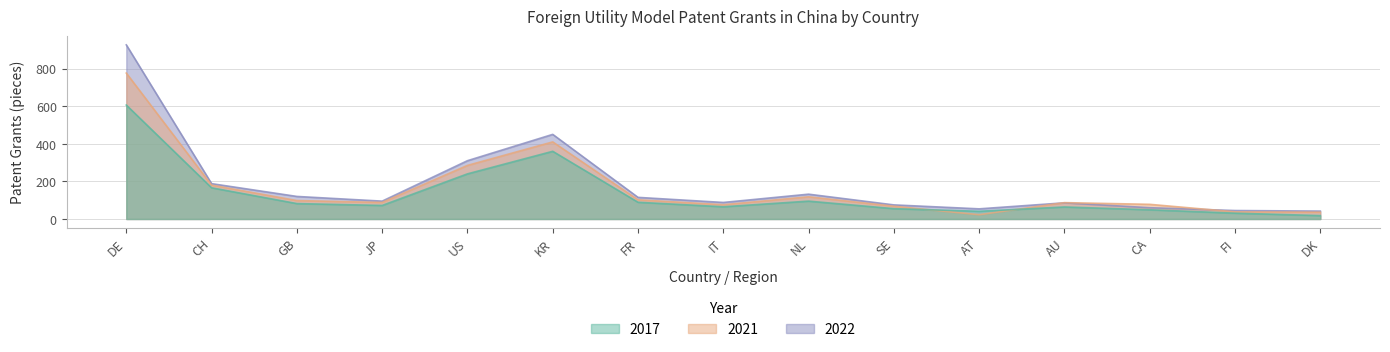

In 2022, how many points are lower than both neighbors (excluding endpoints)?

3